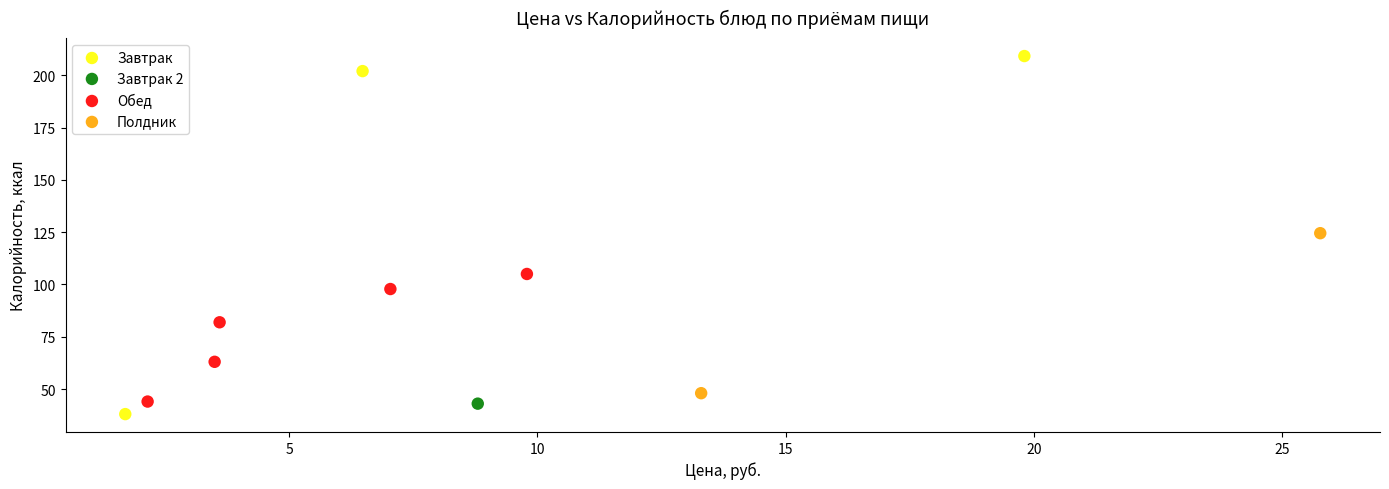

What are all the series names shown in the legend?

Завтрак, Завтрак 2, Обед, Полдник